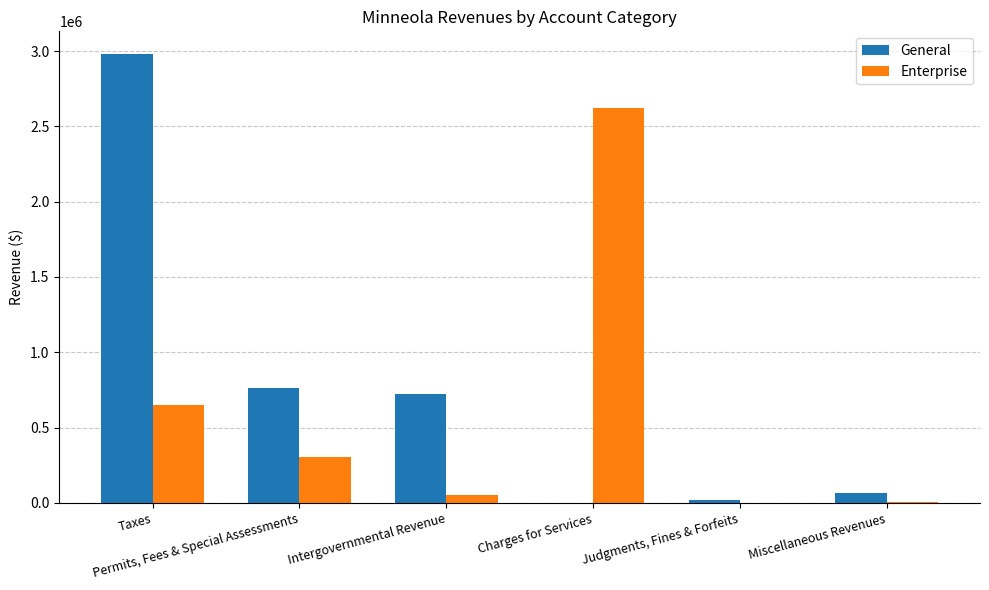

What are all the series names shown in the legend?

General, Enterprise